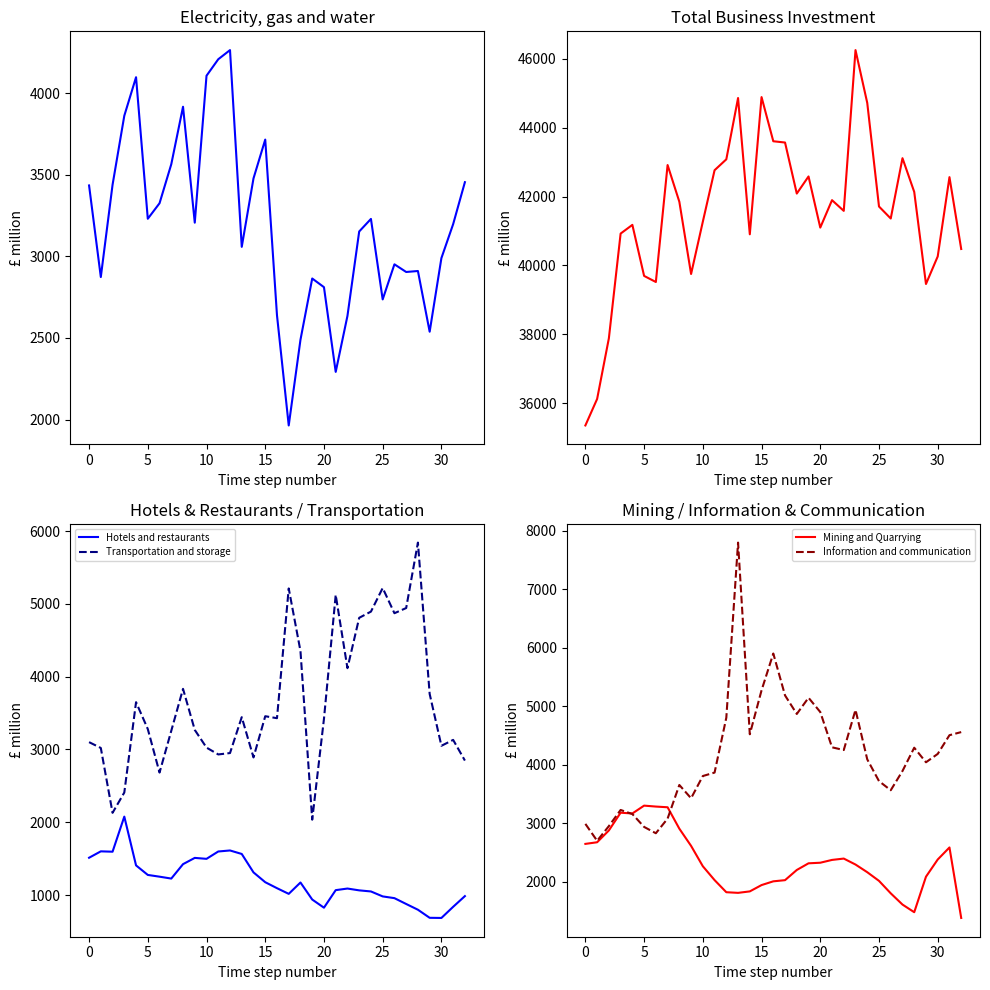

Between 23 and 30, which series saw the biggest shift?

Total Business Investment